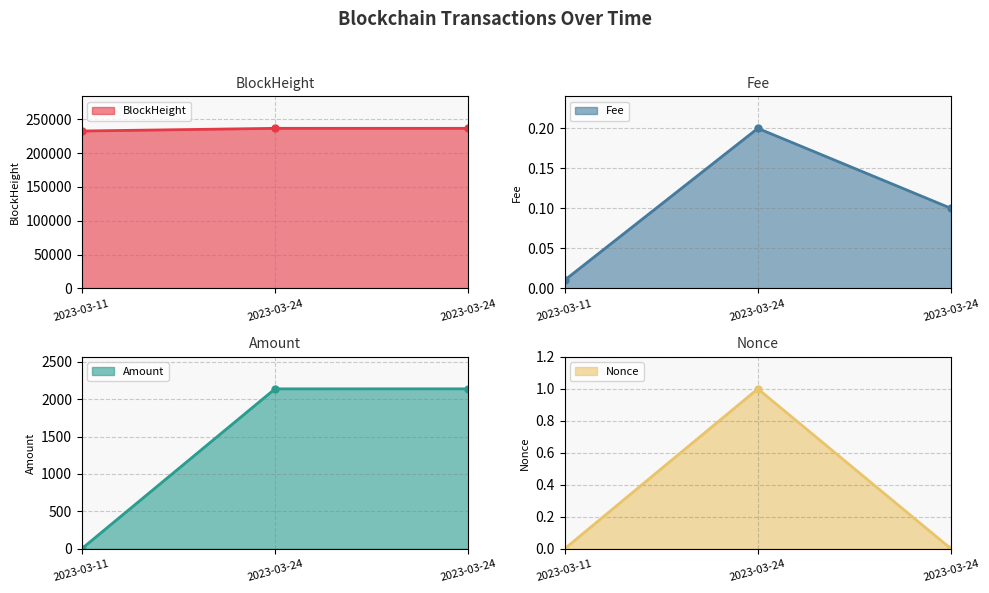

What is the difference between the highest and lowest values at 2023-03-11?

232691.0